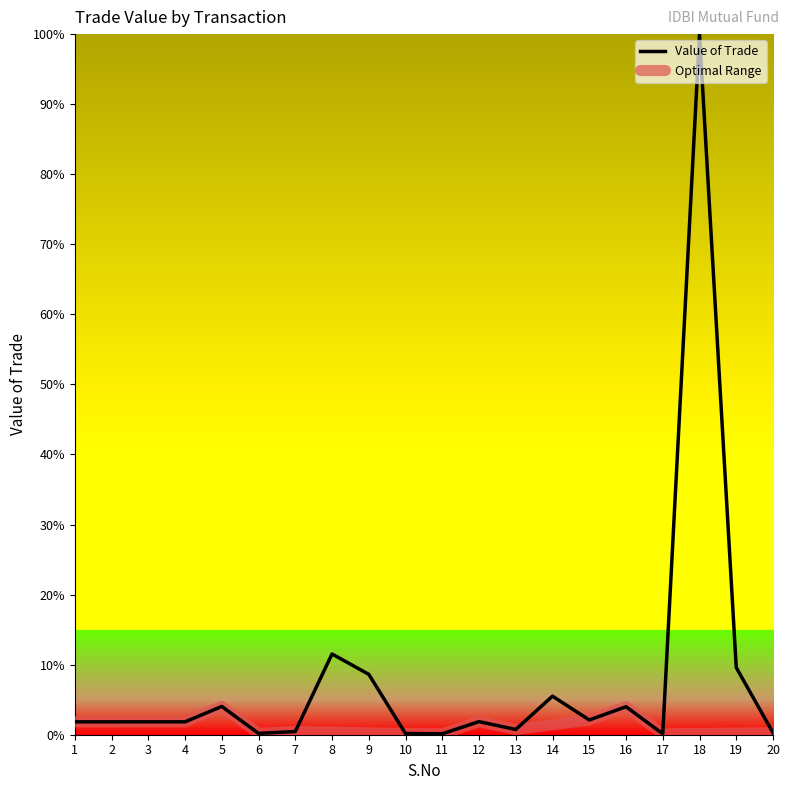

What is the change in value from 8 to 17?

-11.4